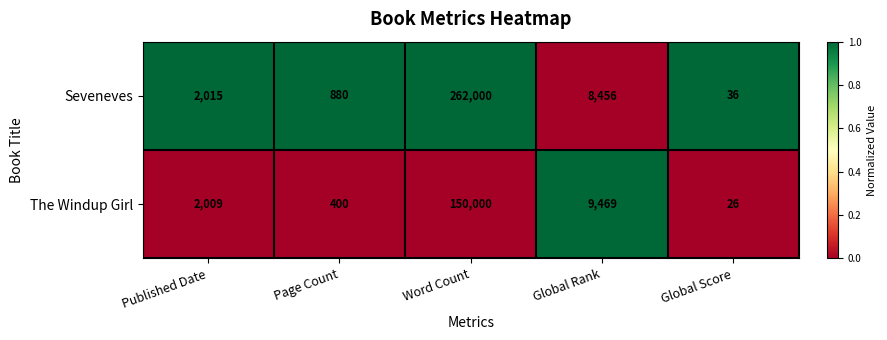

Reading left to right, what are all the values shown in this chart?

Seveneves: 2015	880	262000	8456	36
The Windup Girl: 2009	400	150000	9469	26